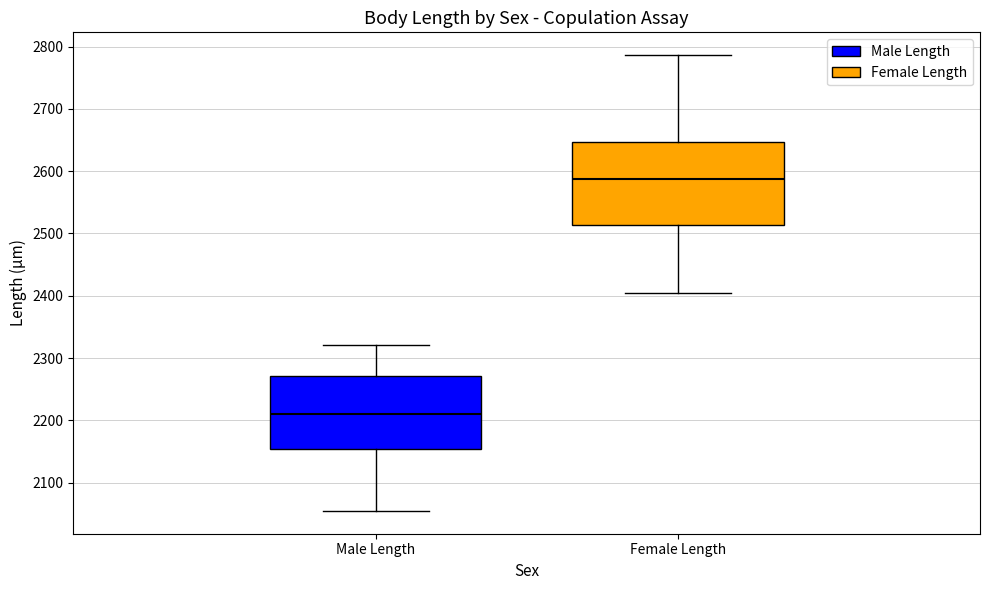

Which box's median line is the highest?

Female Length